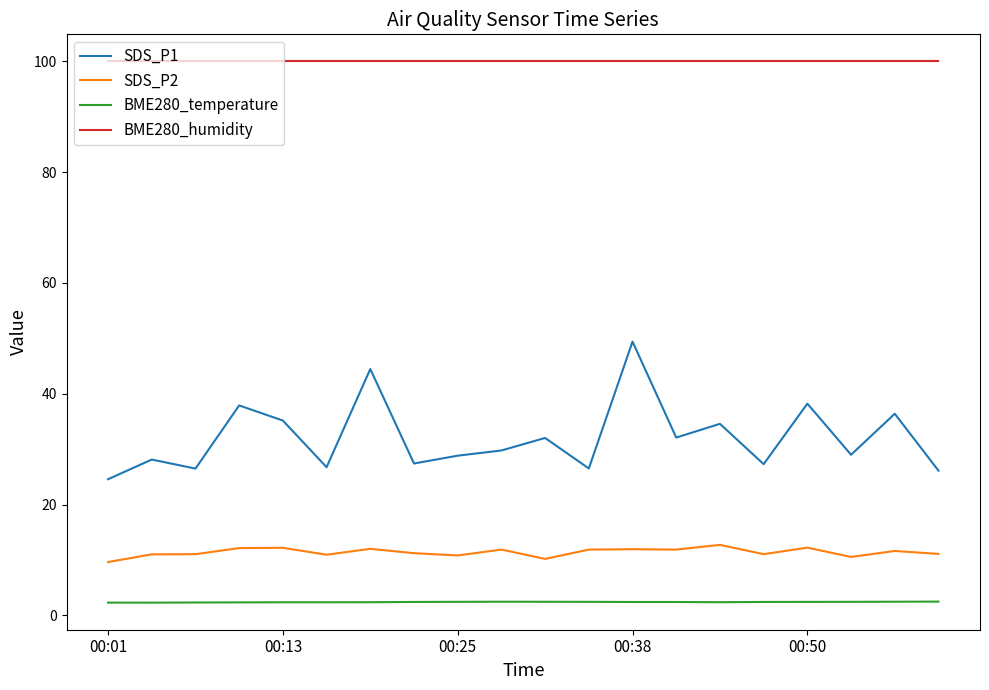

Which series has the widest spread of values?

SDS_P1